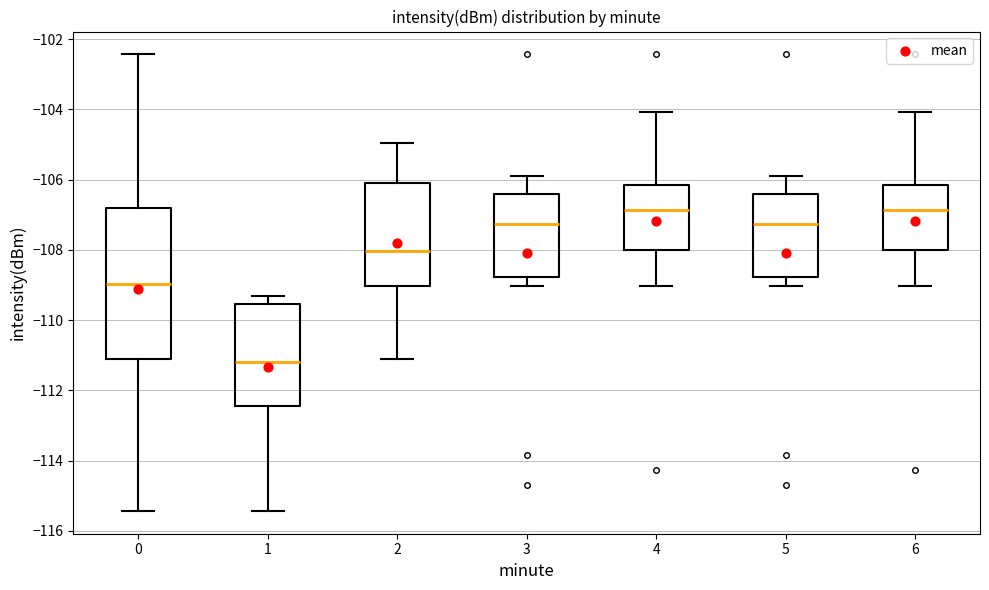

Reading left to right, transcribe this box plot: for each box, give where its median line is, the range the box spans, and where its two whiskers end, as read against the y-axis. The values are not printed on the chart, so give them approximately, as read against the axis.

0: median -109.0, box -111.2 to -106.8, whiskers -115.4 to -102.4
1: median -111.2, box -112.4 to -109.6, whiskers -115.4 to -109.4
2: median -108.0, box -109.0 to -106.0, whiskers -111.0 to -105.0
3: median -107.2, box -108.8 to -106.4, whiskers -109.0 to -106.0
4: median -106.8, box -108.0 to -106.2, whiskers -109.0 to -104.0
5: median -107.2, box -108.8 to -106.4, whiskers -109.0 to -106.0
6: median -106.8, box -108.0 to -106.2, whiskers -109.0 to -104.0